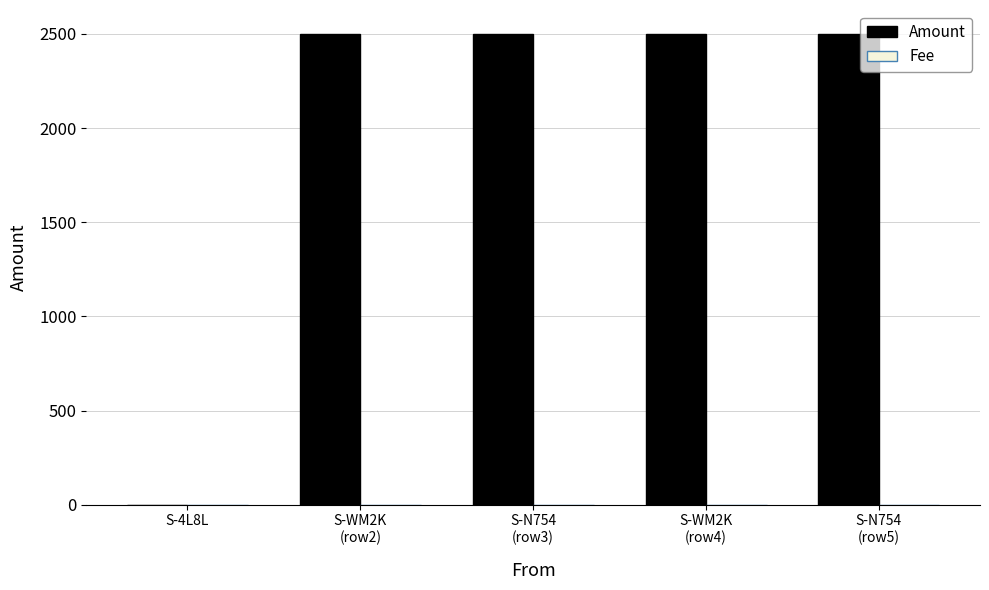

Which series has the largest total across all categories?

Amount